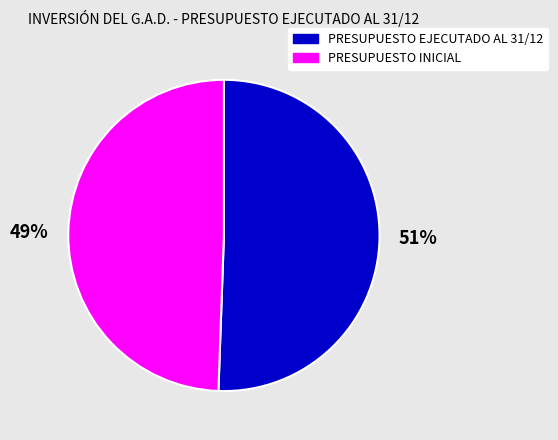

Count the number of slices in the pie.

2